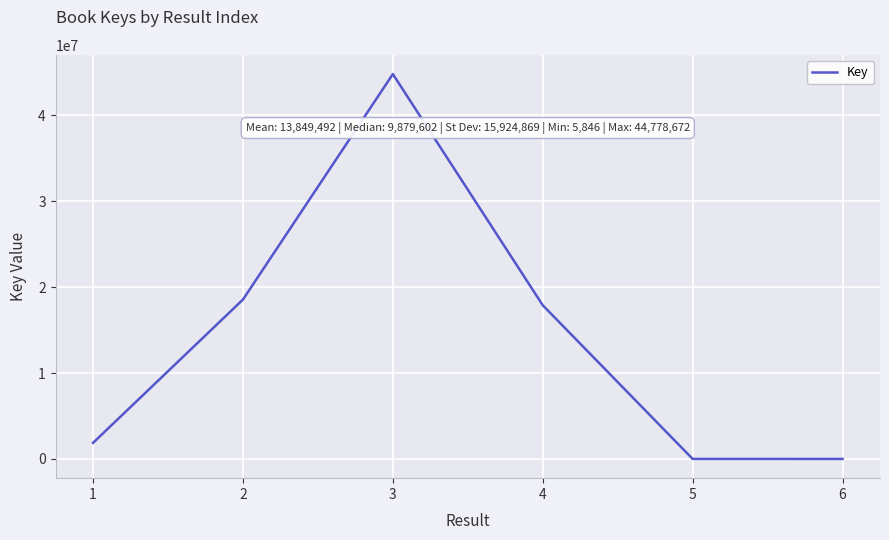

True or false: there are more than 0 points higher than both neighbors.

True